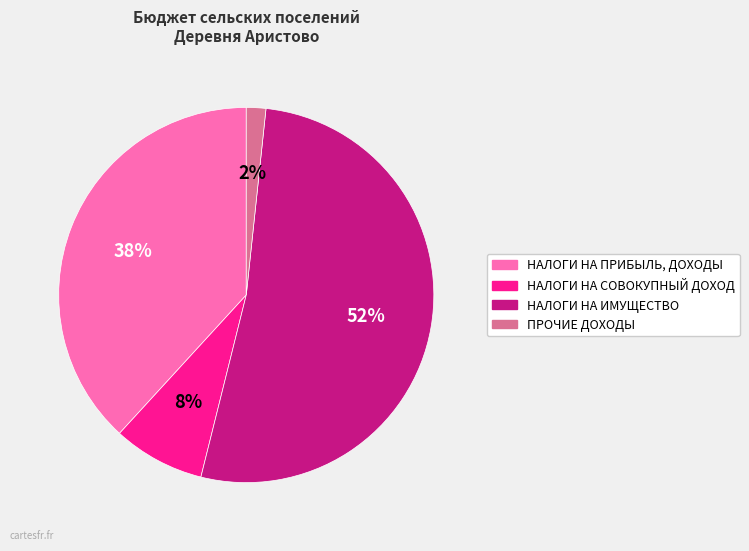

To the nearest percent, what is the combined percentage of НАЛОГИ НА ИМУЩЕСТВО and ПРОЧИЕ ДОХОДЫ?

54%